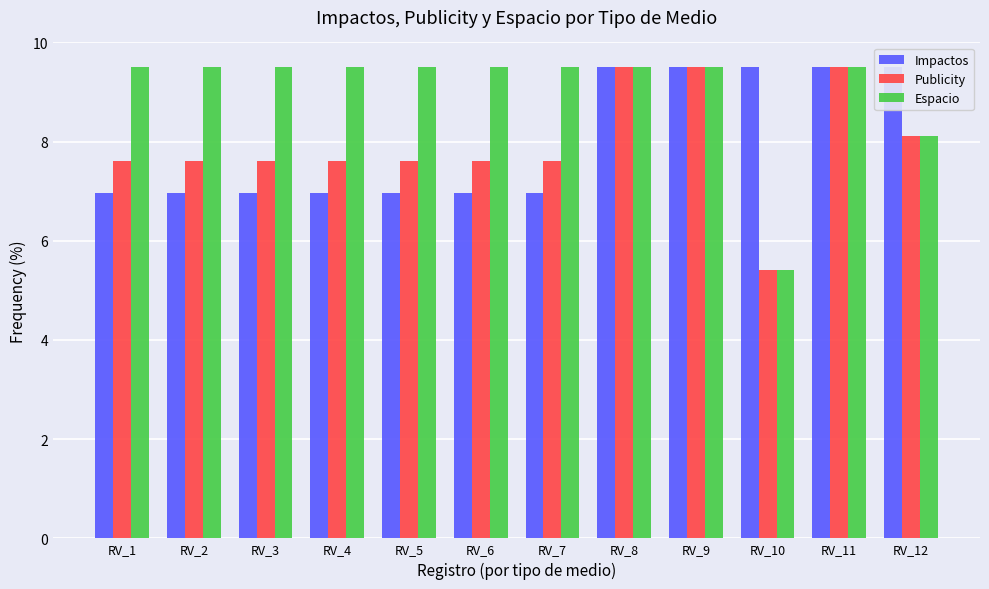

What is the value of the Espacio bar at the 7th from the left?

9.5